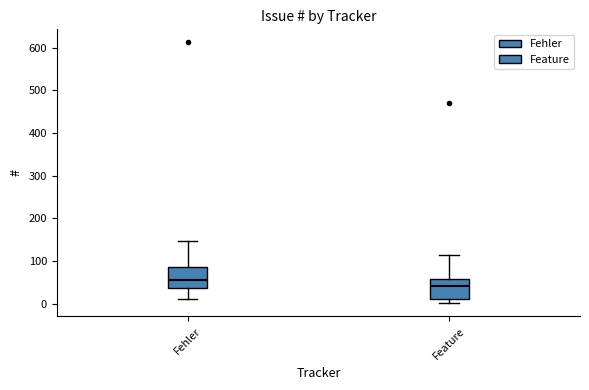

Where is the upper edge of the box for Feature on the y-axis? The values are not printed on the chart, so give them approximately, as read against the axis.

60